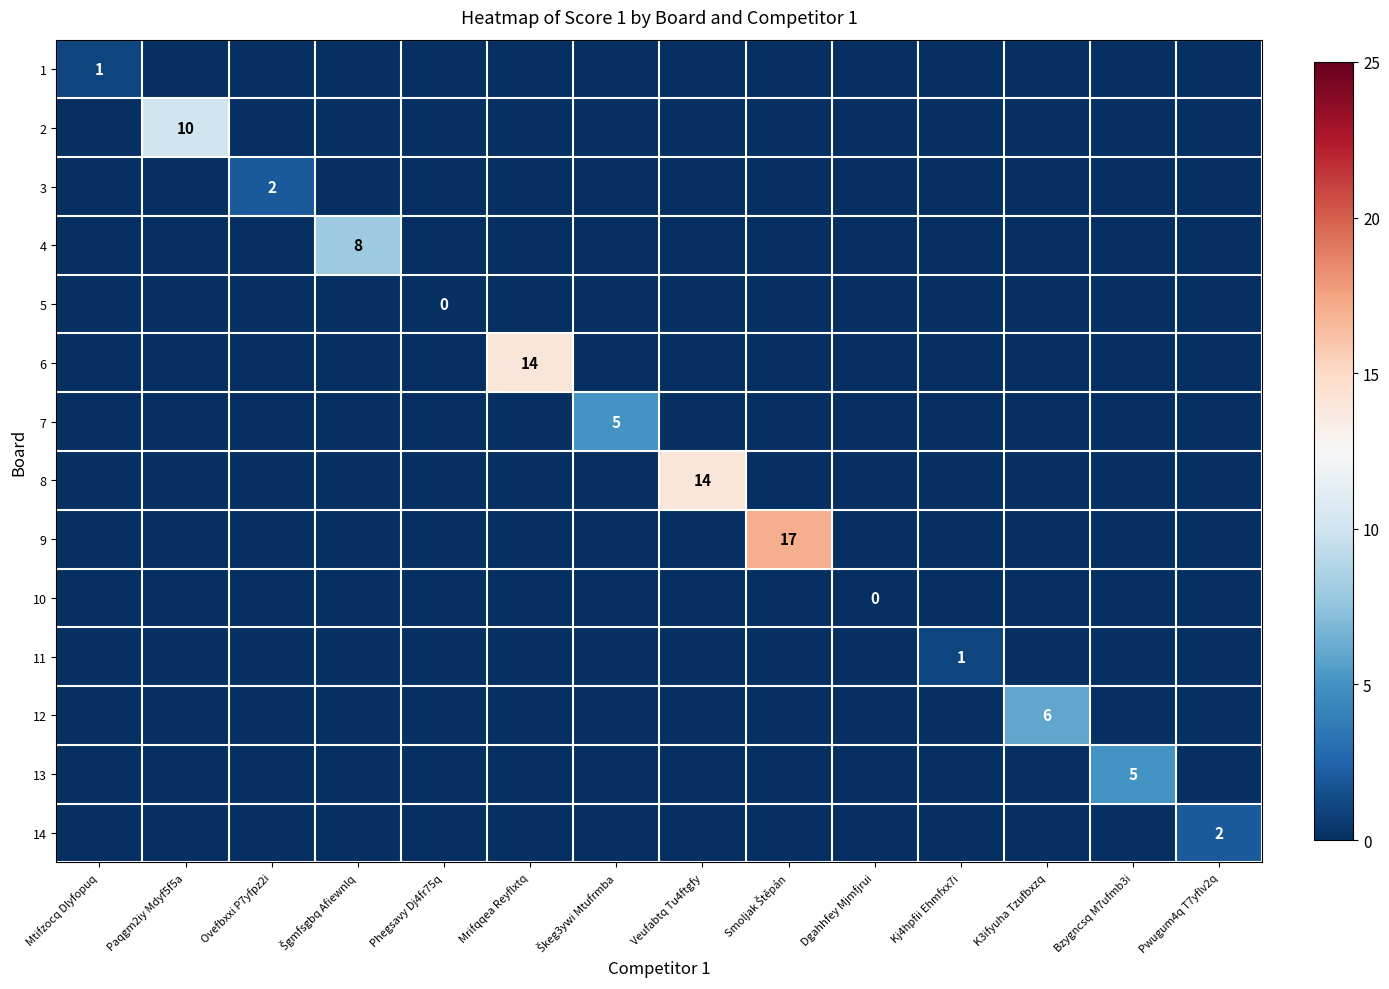

Is it true that 11 equals 0 at Bzygncsq M7ufmb3i?

True